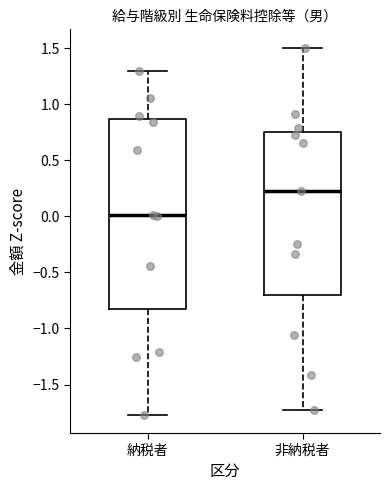

Where does the median line of the box for 納税者 sit on the y-axis? The values are not printed on the chart, so give them approximately, as read against the axis.

0.00